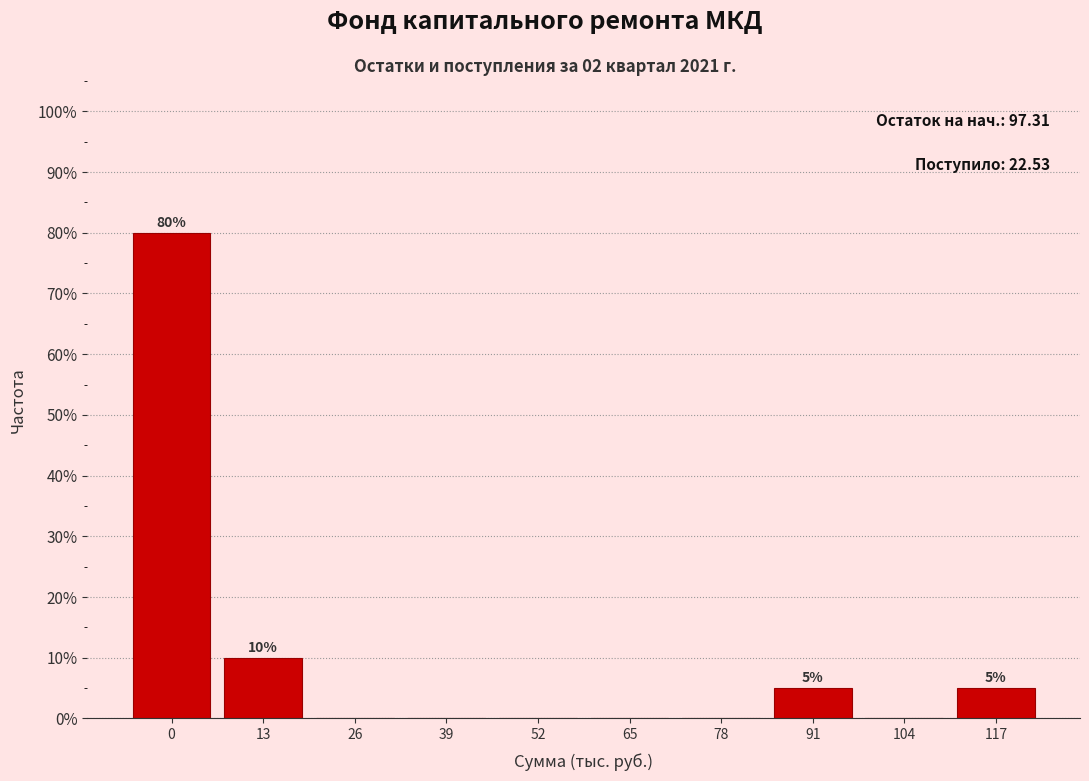

Reading left to right, transcribe all the data shown in this chart.

0=80	13=10	26=0	39=0	52=0	65=0	78=0	91=5	104=0	117=5